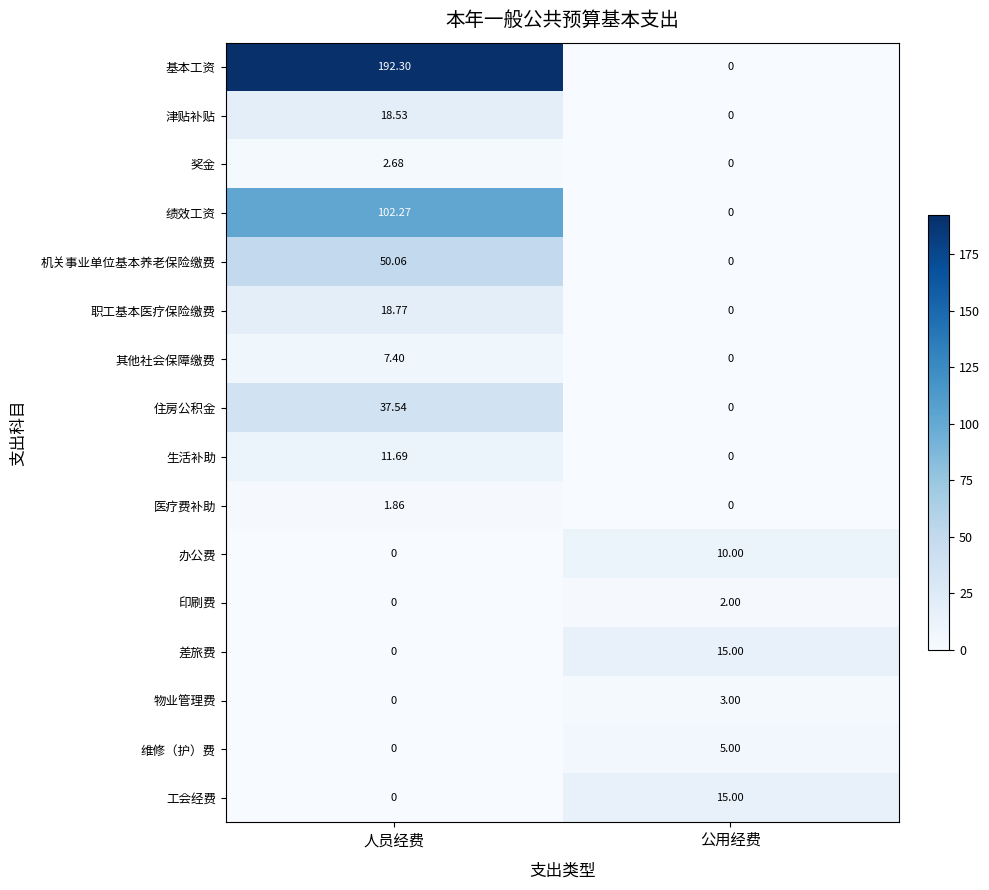

How many values in the 奖金 series exceed 2?

1